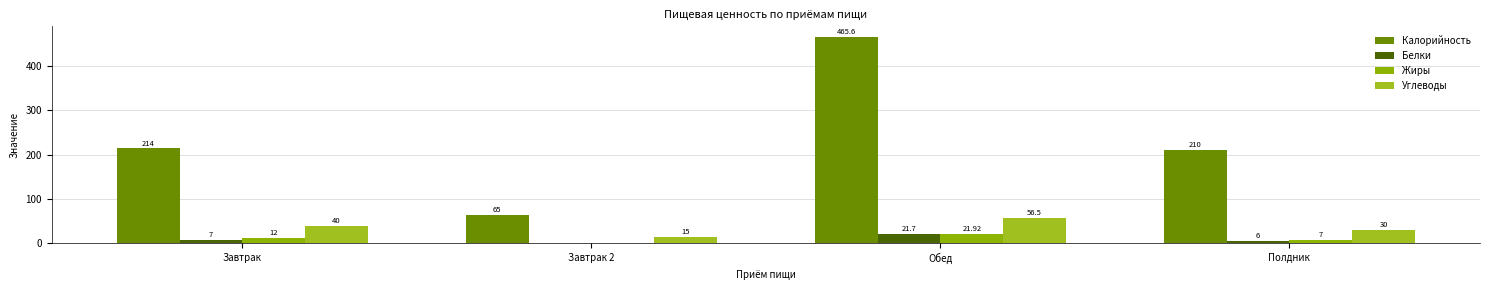

Which category has the lowest value in the Углеводы series?

Завтрак 2